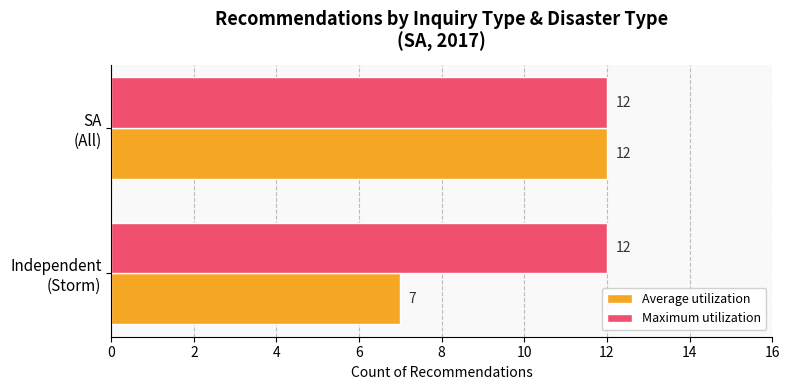

Which series has the largest range (max minus min)?

Average utilization